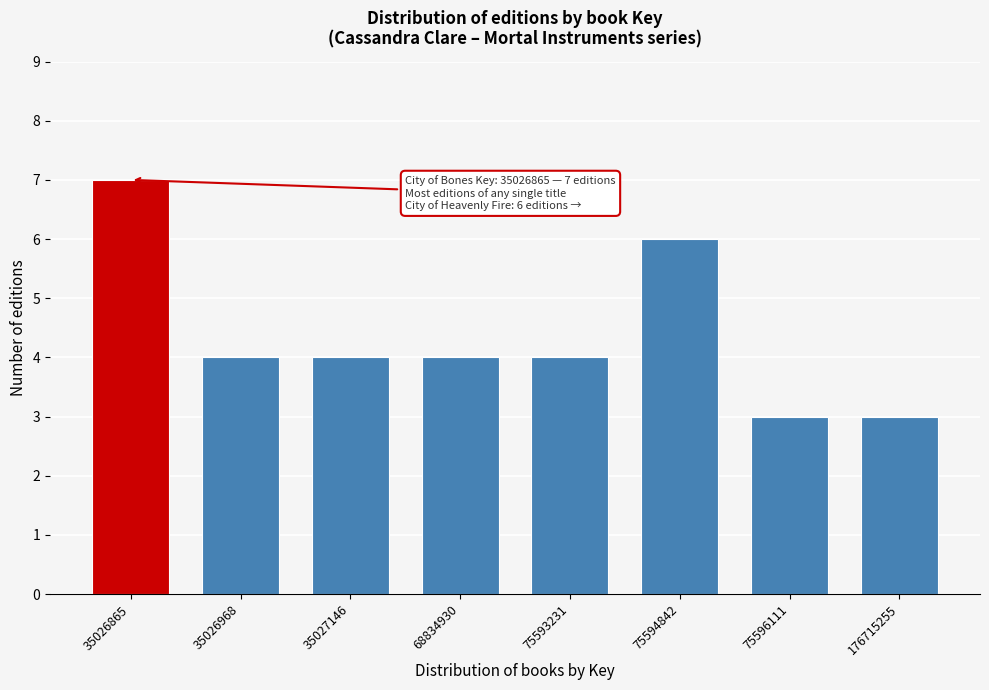

Reading left to right, list all the values displayed in this chart.

35026865=7	35026968=4	35027146=4	68834930=4	75593231=4	75594842=6	75596111=3	176715255=3